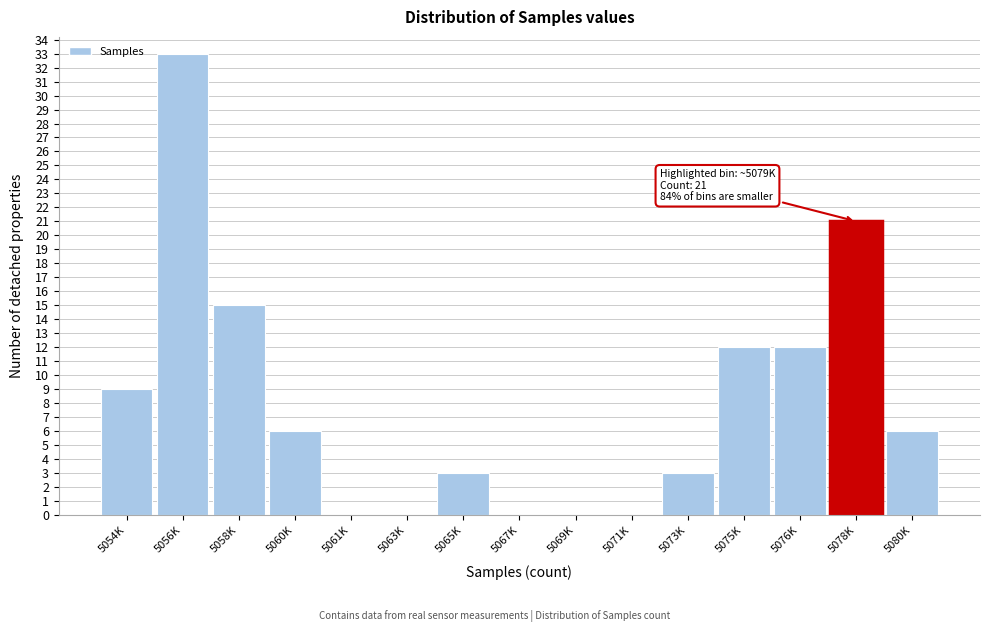

Reading left to right, list all the values displayed in this chart.

5054K=9	5056K=33	5058K=15	5060K=6	5061K=0	5063K=0	5065K=3	5067K=0	5069K=0	5071K=0	5073K=3	5075K=12	5076K=12	5078K=21	5080K=6